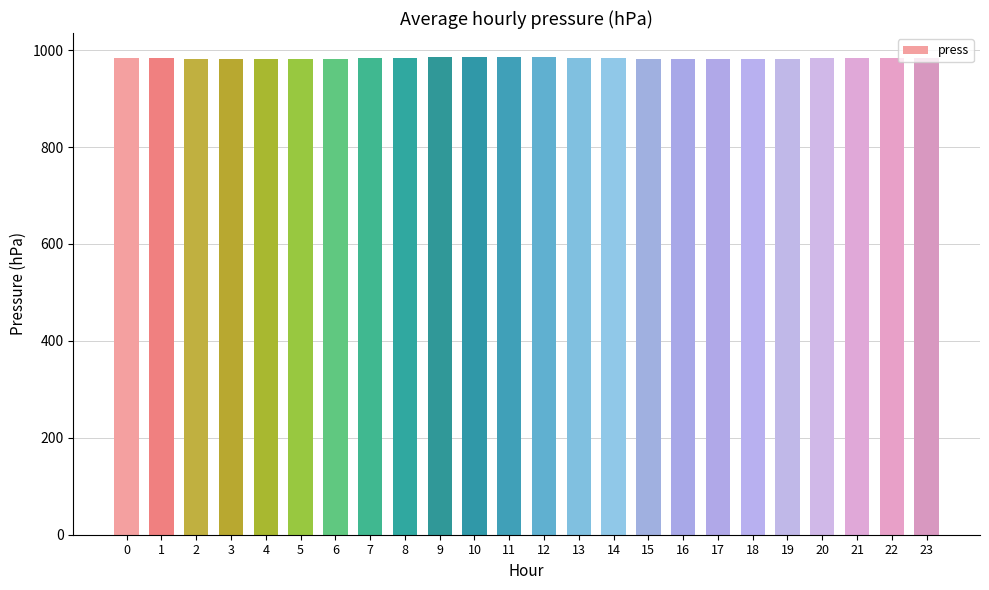

What is the sum of all values?

23598.5